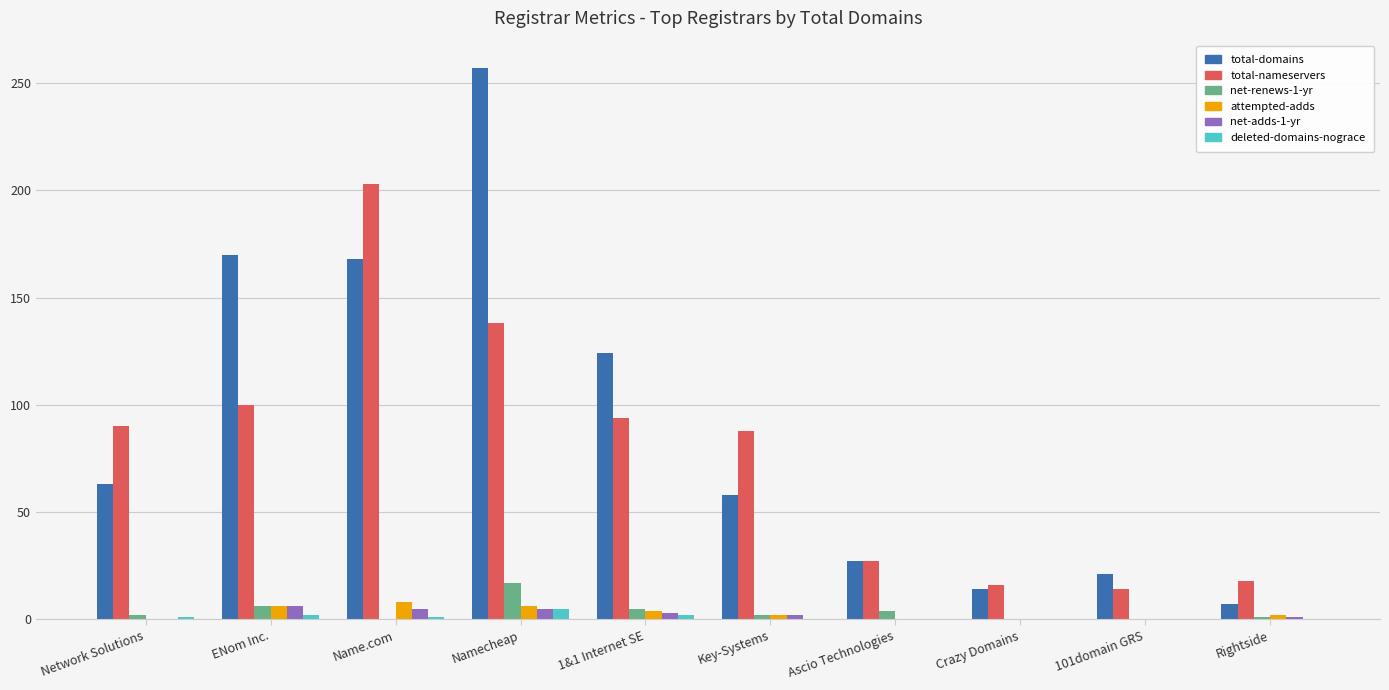

Is it true that deleted-domains-nograce equals 0 at Crazy Domains?

True